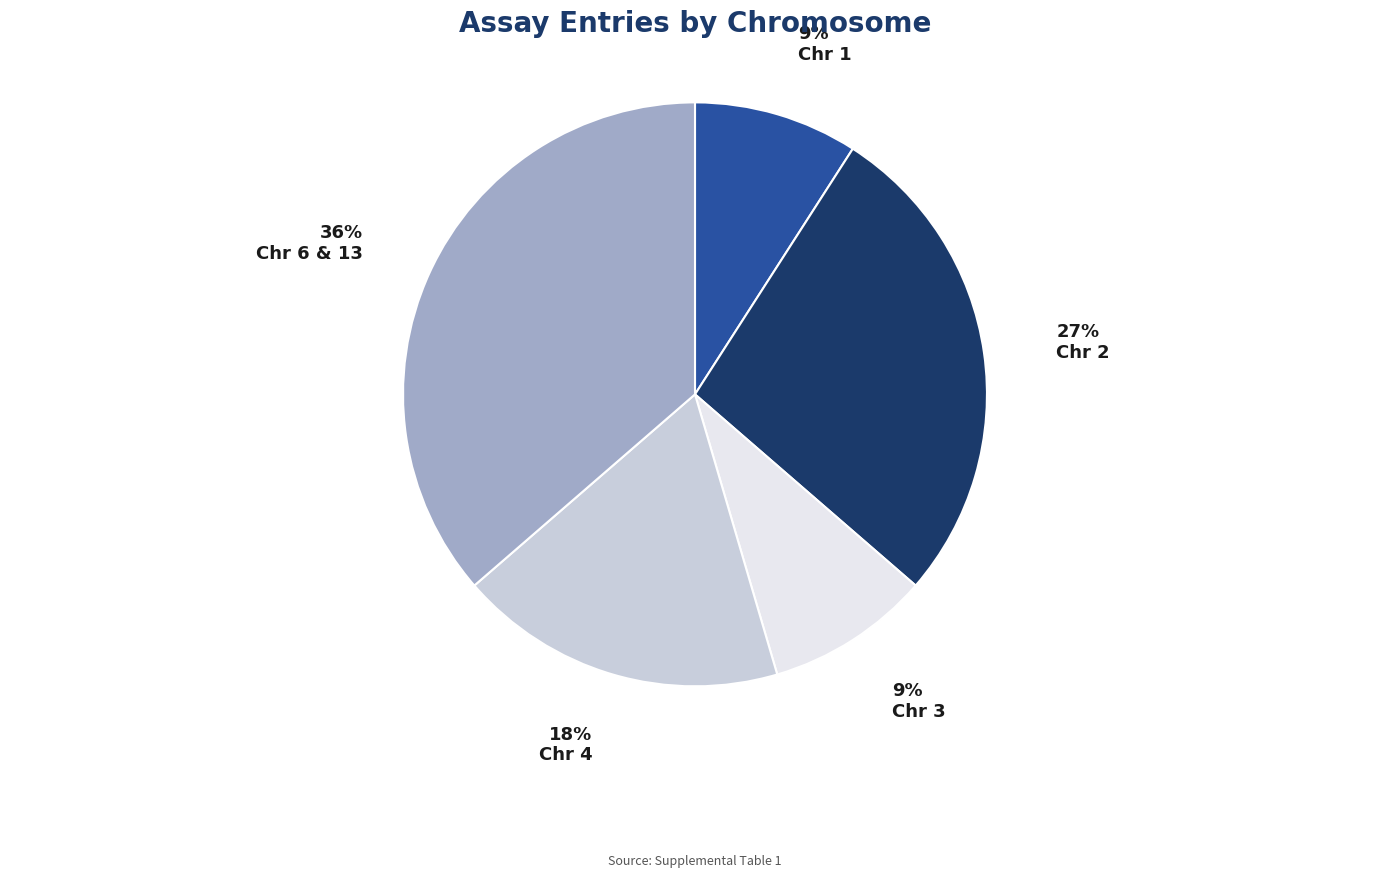

What percentage is the Chr 1 slice, to the nearest percent?

9%